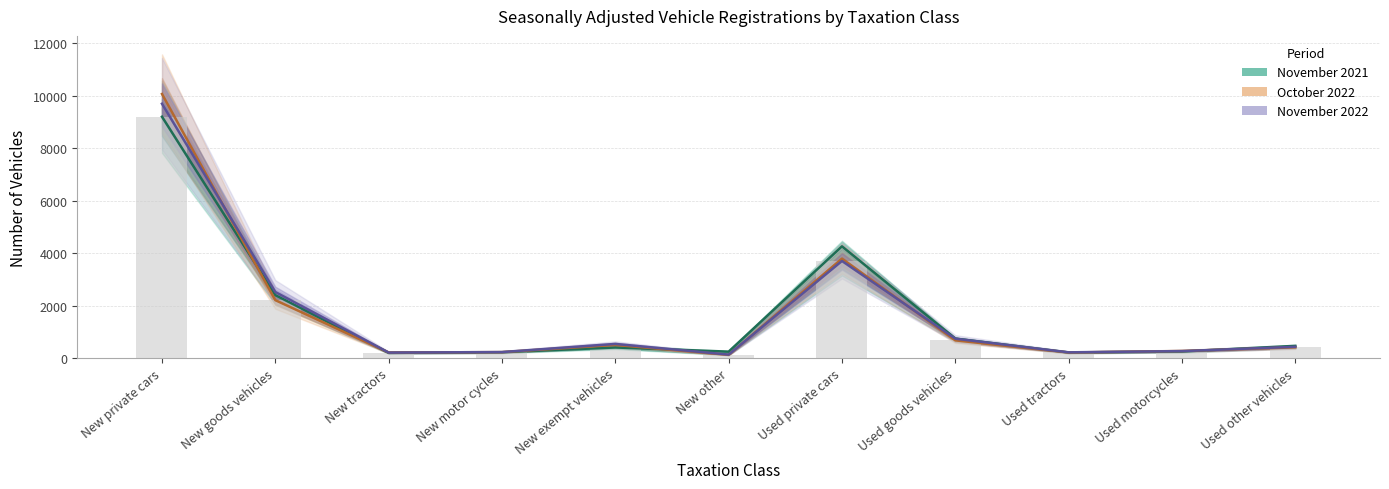

What is the total value across all series at New exempt vehicles?

1449